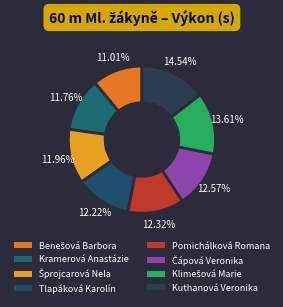

Is the sum of Kuthanová Veronika and Čápová Veronika greater than half?

No